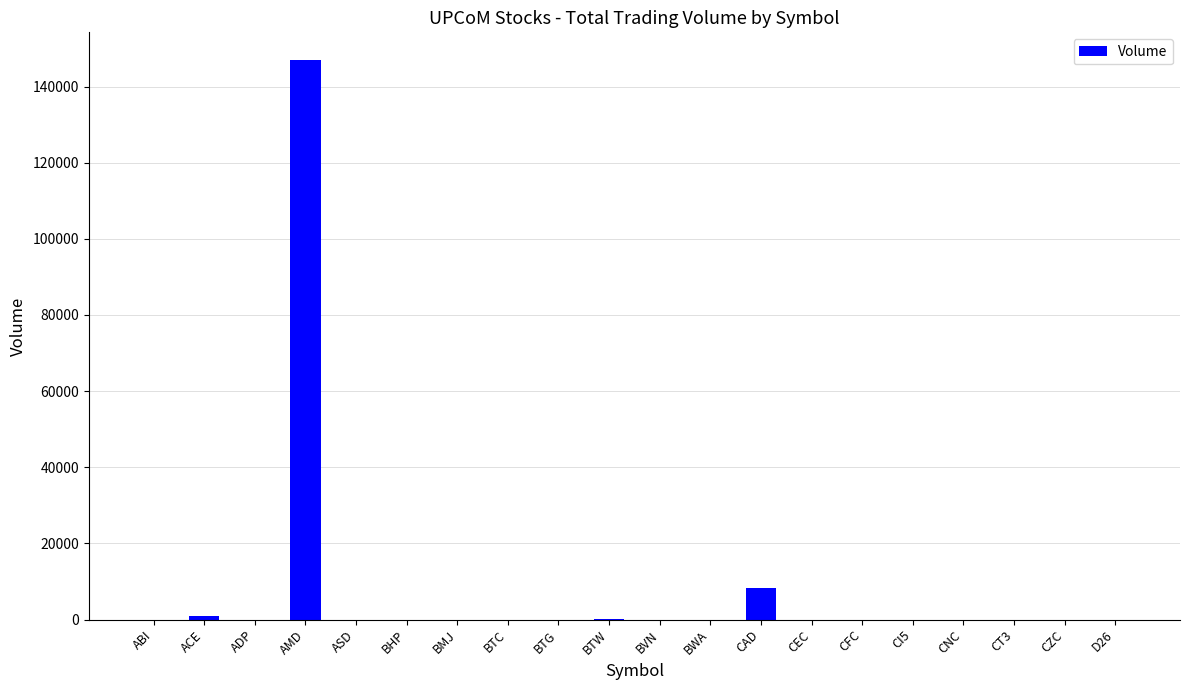

Count the number of data series in this chart.

1